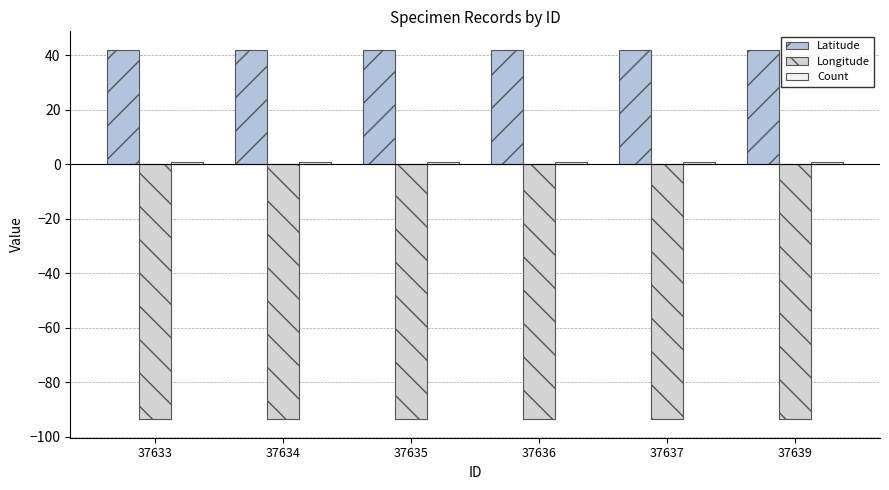

Which label corresponds to the smallest value in the chart?

37633